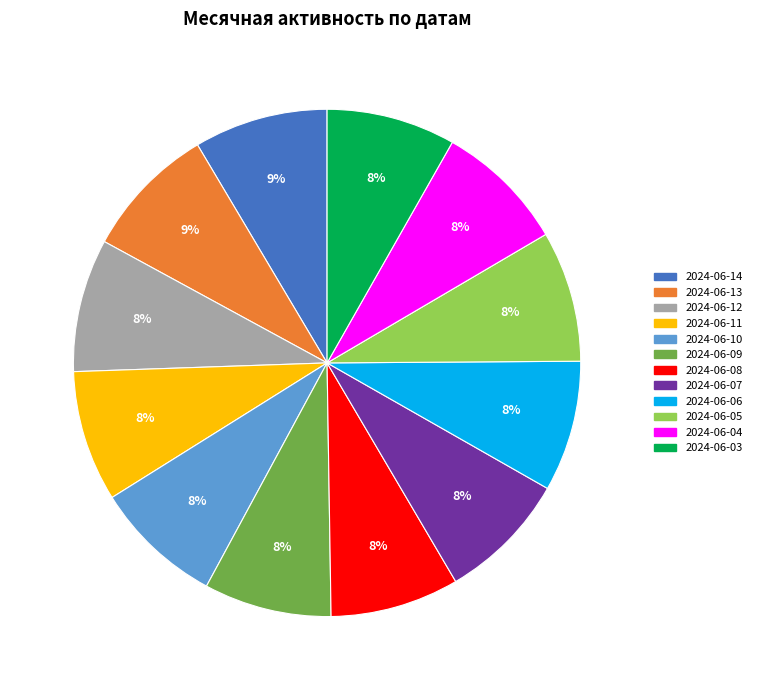

Approximately how many times larger is the value at 2024-06-06 compared to 2024-06-12?

1.0